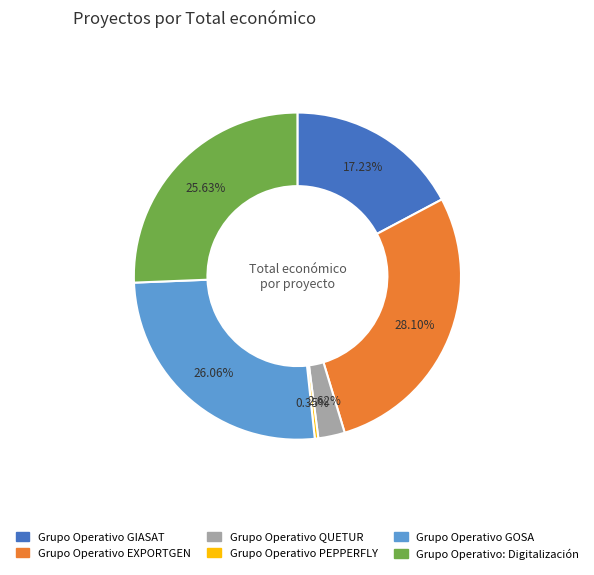

How many segments does this pie chart have?

6